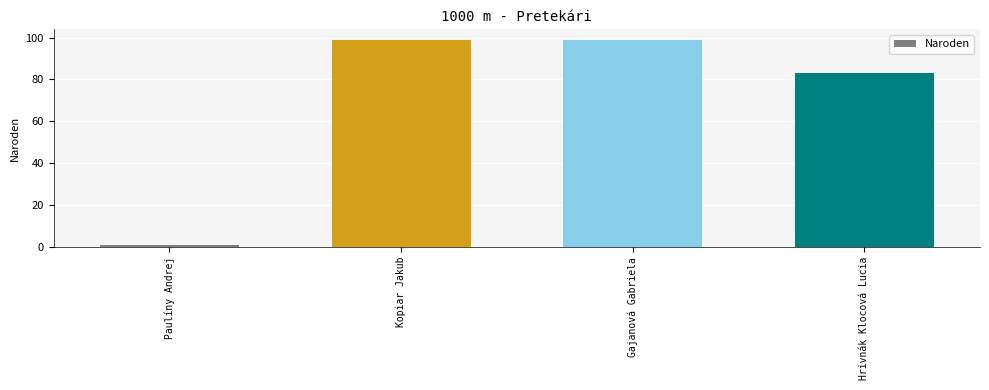

What is the label of the 4th bar from the left?

Hrivnák Klocová Lucia